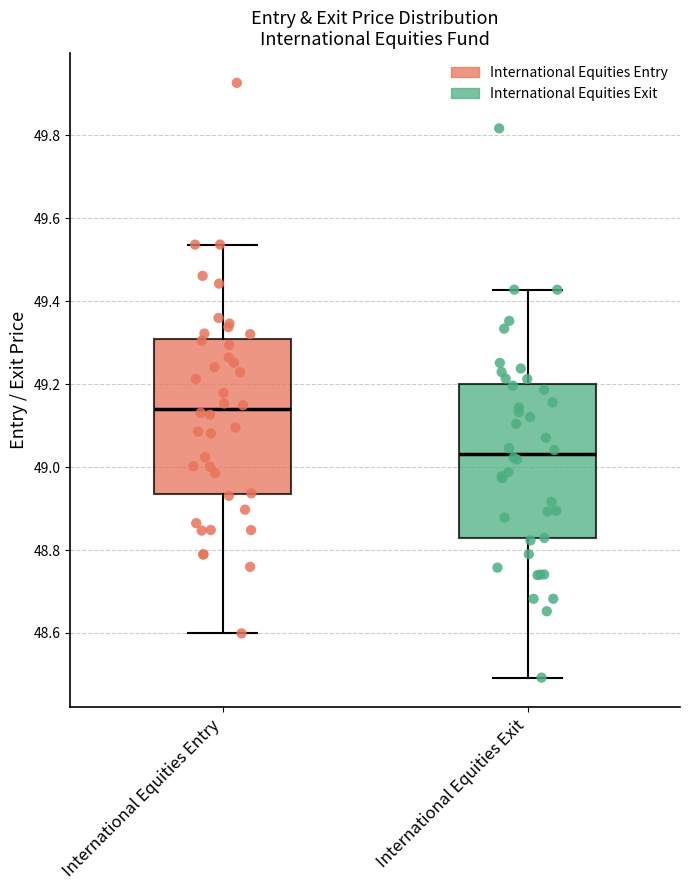

Reading left to right, read every box against the y-axis: the position of its median line, the range the box covers, and the ends of its whiskers. The values are not printed on the chart, so give them approximately, as read against the axis.

International Equities Entry: median 49.14, box 48.94 to 49.30, whiskers 48.60 to 49.54
International Equities Exit: median 49.04, box 48.82 to 49.20, whiskers 48.50 to 49.42